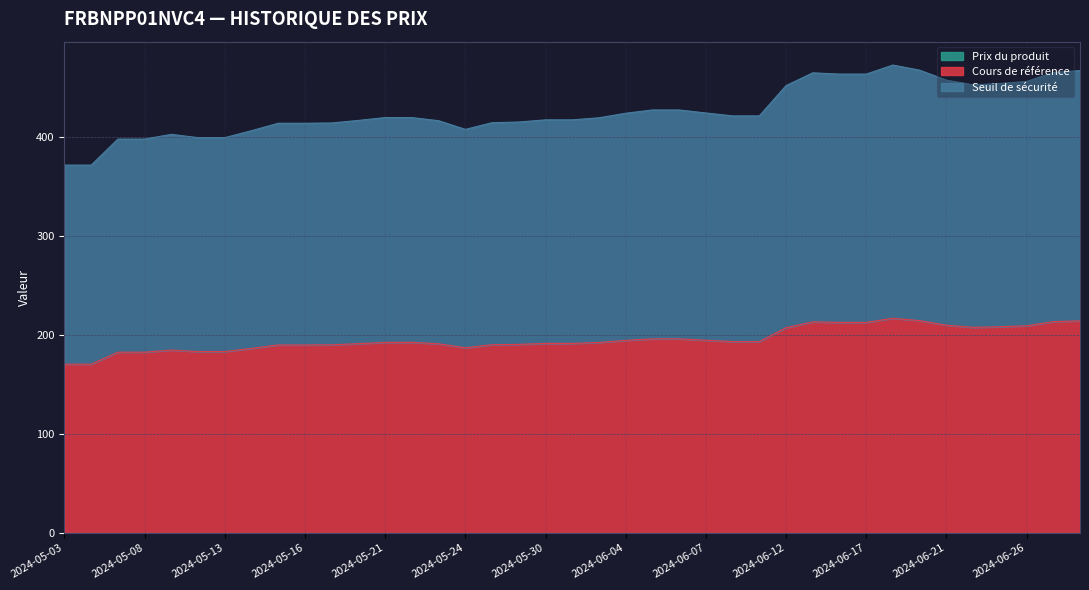

What are all the series names shown in the legend?

Cours de référence, Seuil de sécurité, Prix du produit